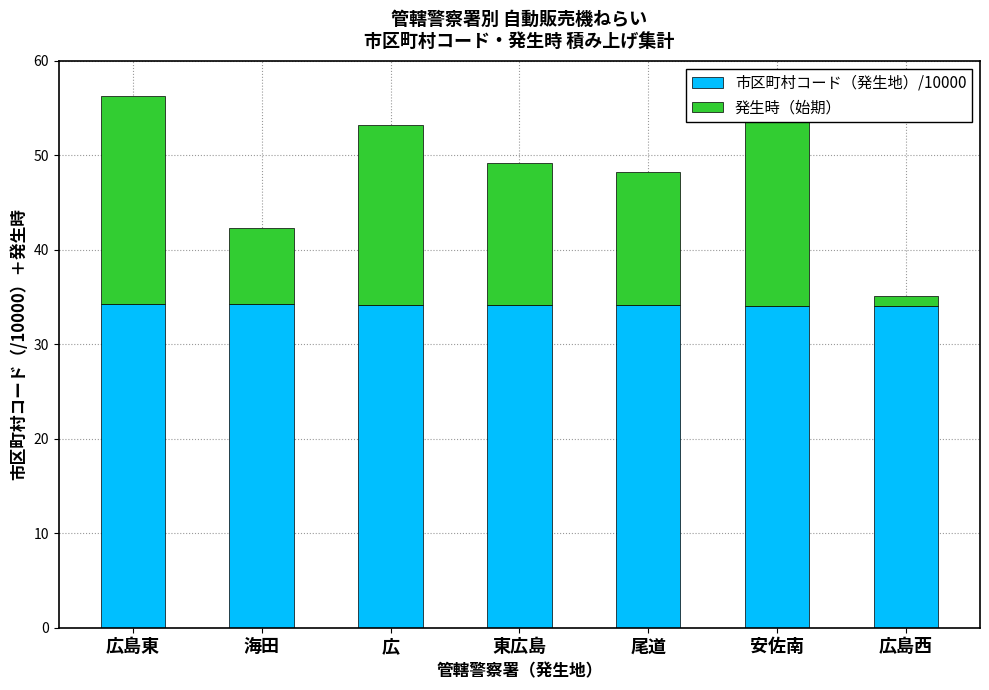

What is the sum of all 市区町村コード（発生地）/10000 values?

239.4